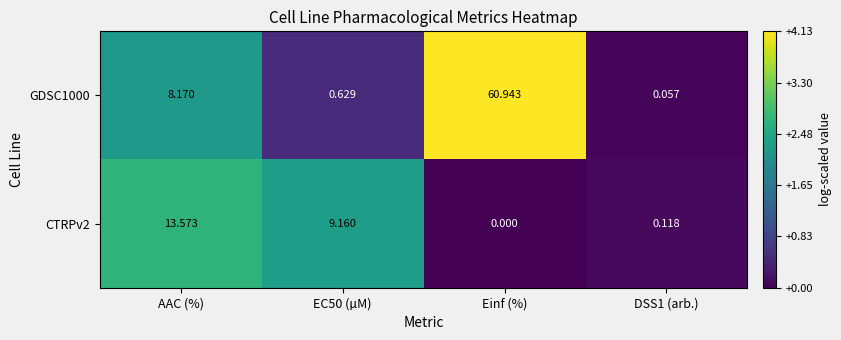

How many values in the CTRPv2 series are below 9?

2